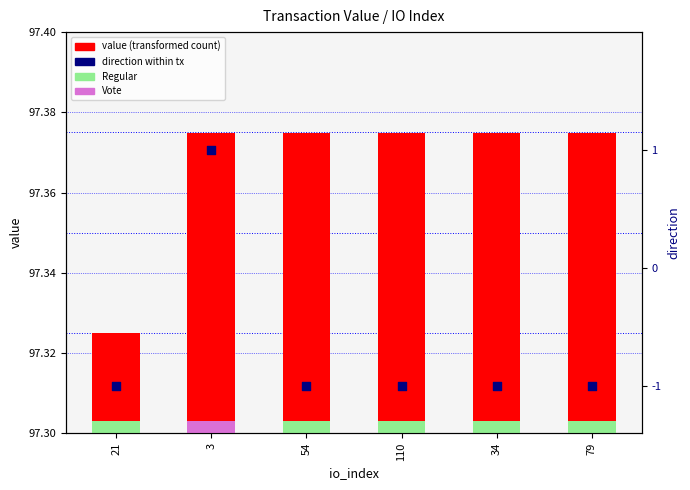

Which series reaches the maximum Y coordinate?

value